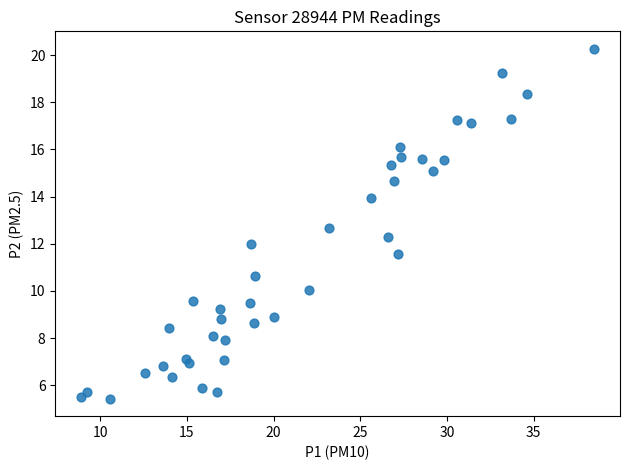

What is the range of X values (max minus min)?

29.6